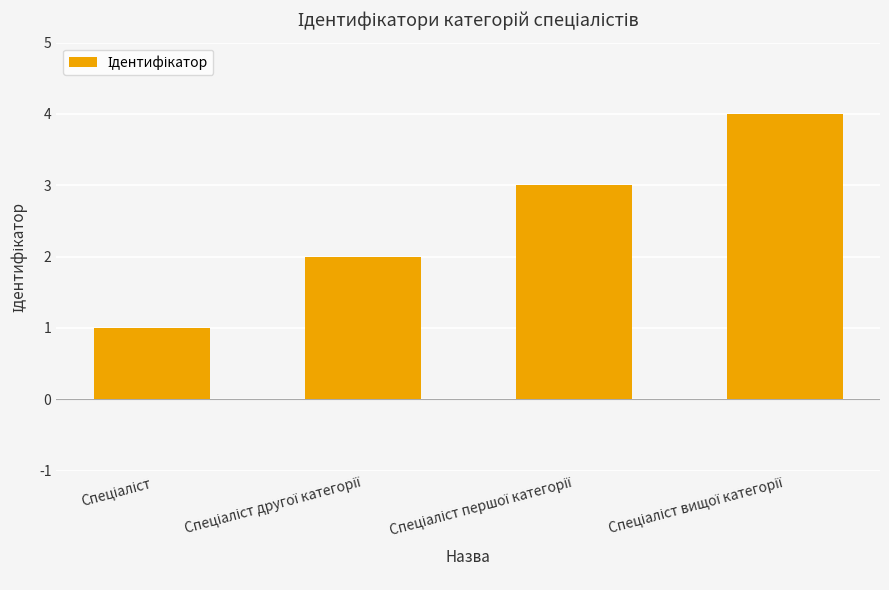

What is the sum of all values?

10